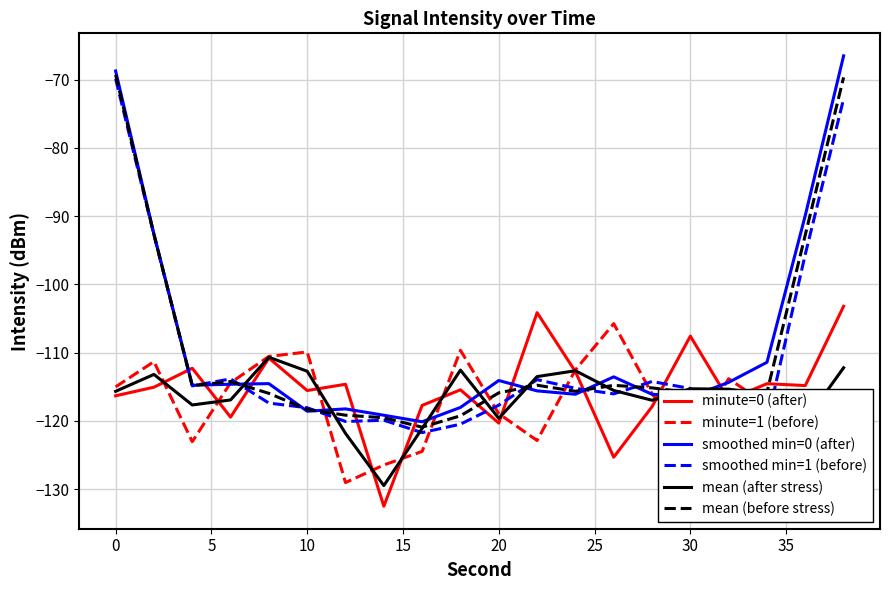

What is the smallest value displayed?

-132.5